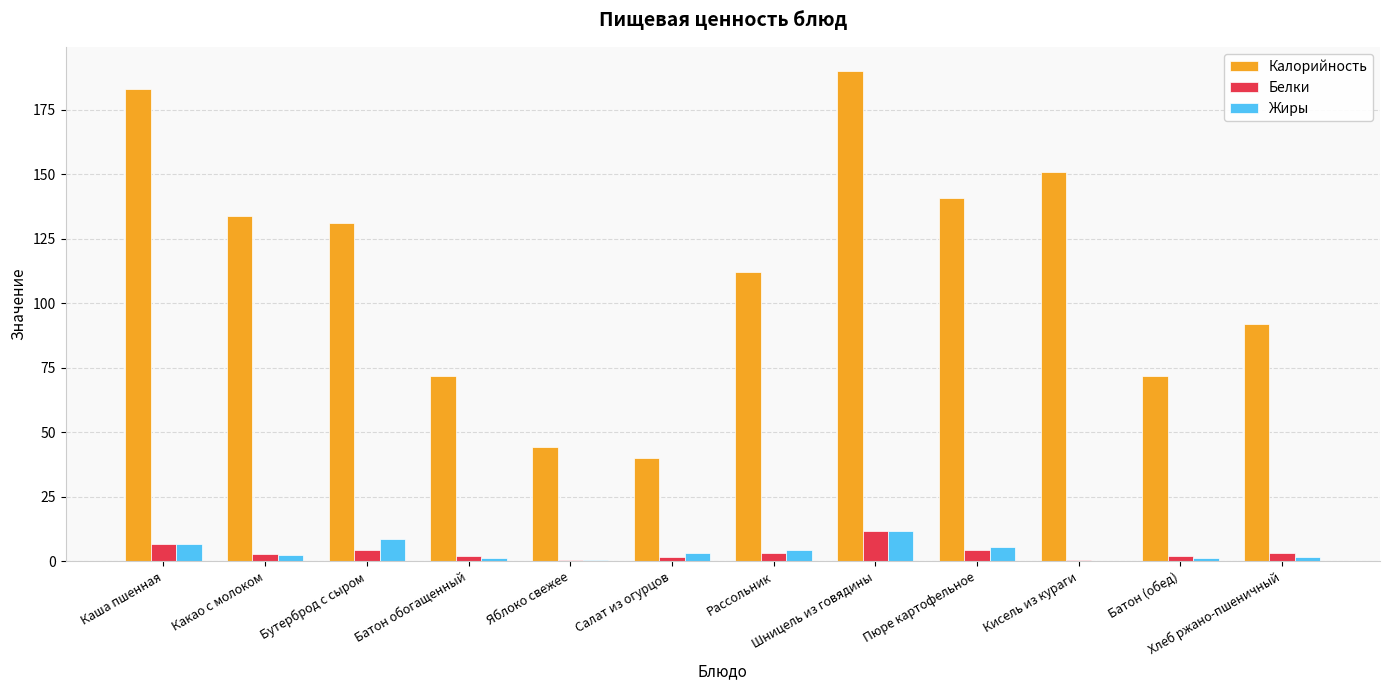

At which label does Белки reach its peak?

Шницель из говядины